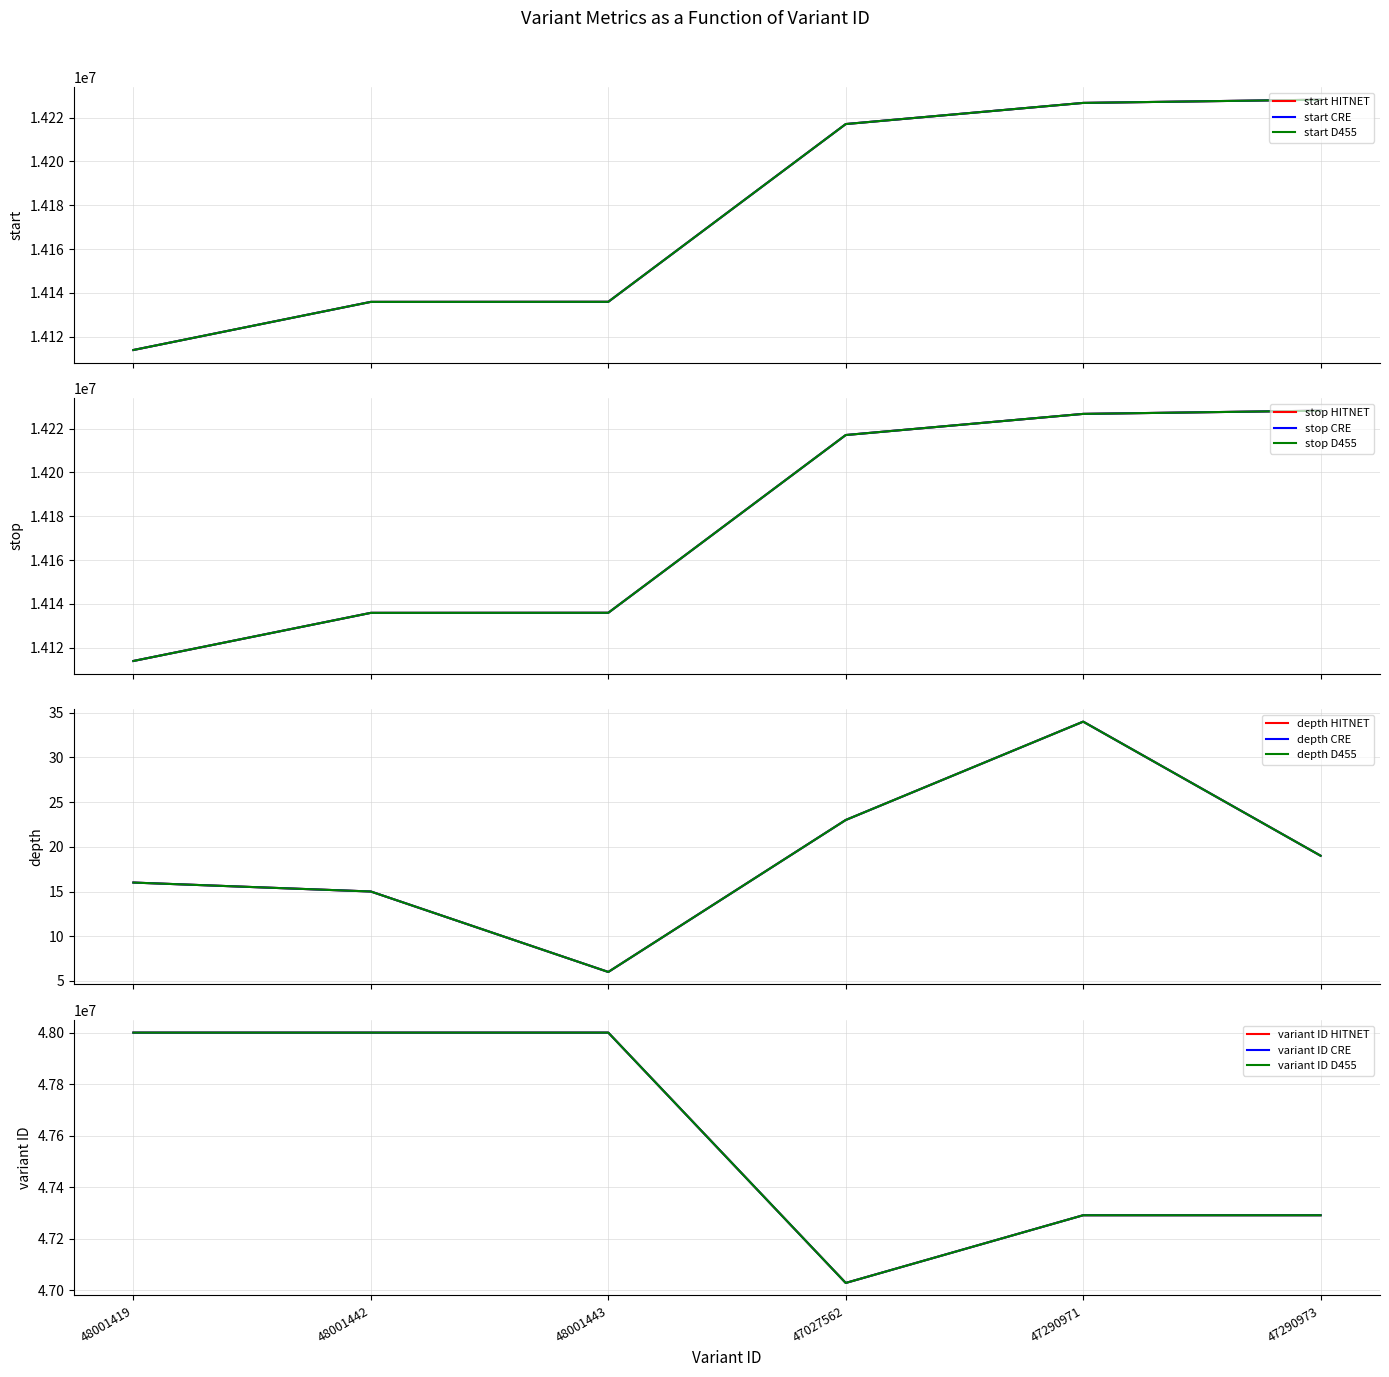

Reading left to right, what are all the values shown in this chart?

start: 14113874	14135863	14135895	14217098	14226759	14228234
stop: 14113874	14135863	14135895	14217098	14226759	14228234
depth: 16	15	6	23	34	19
variant ID: 48001419	48001442	48001443	47027562	47290971	47290973